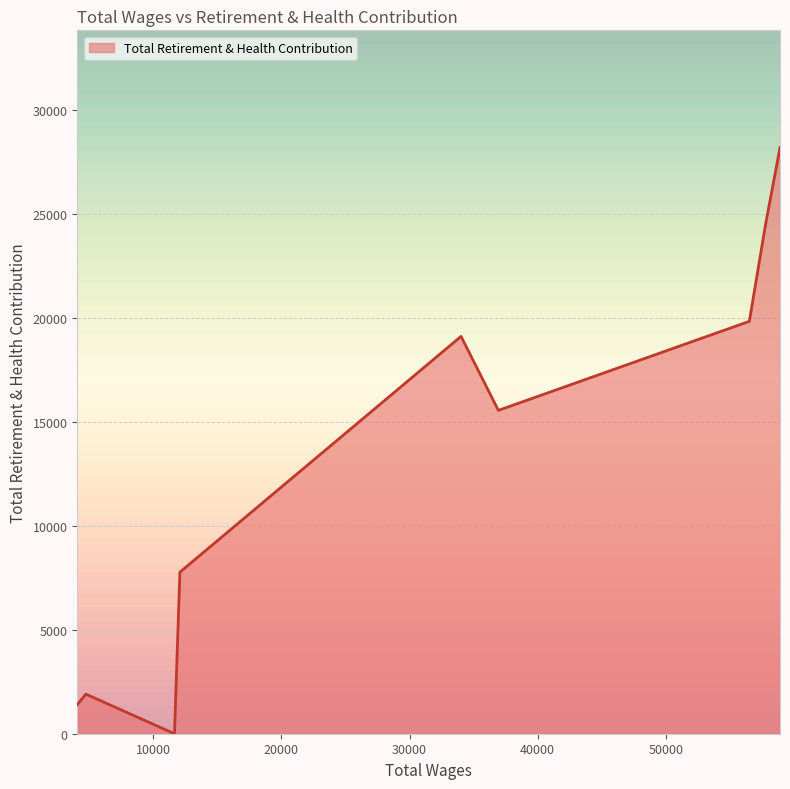

How many lines are shown in the chart?

1